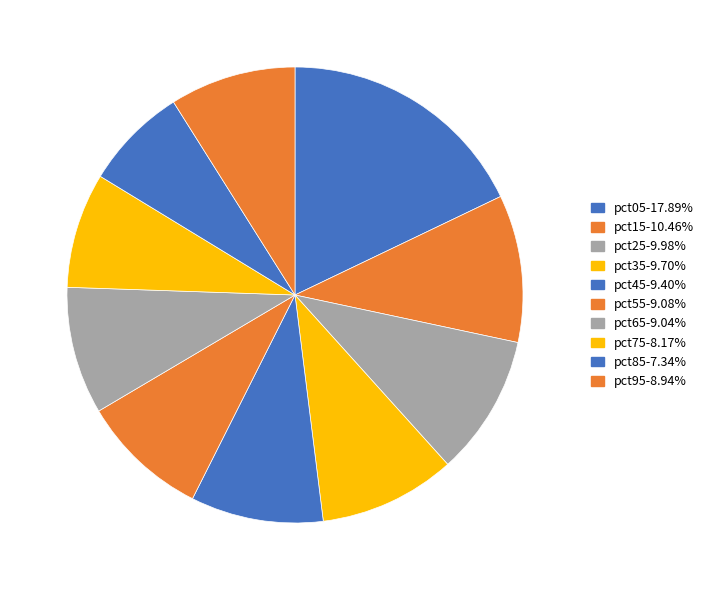

What is the largest slice in the pie chart?

pct05